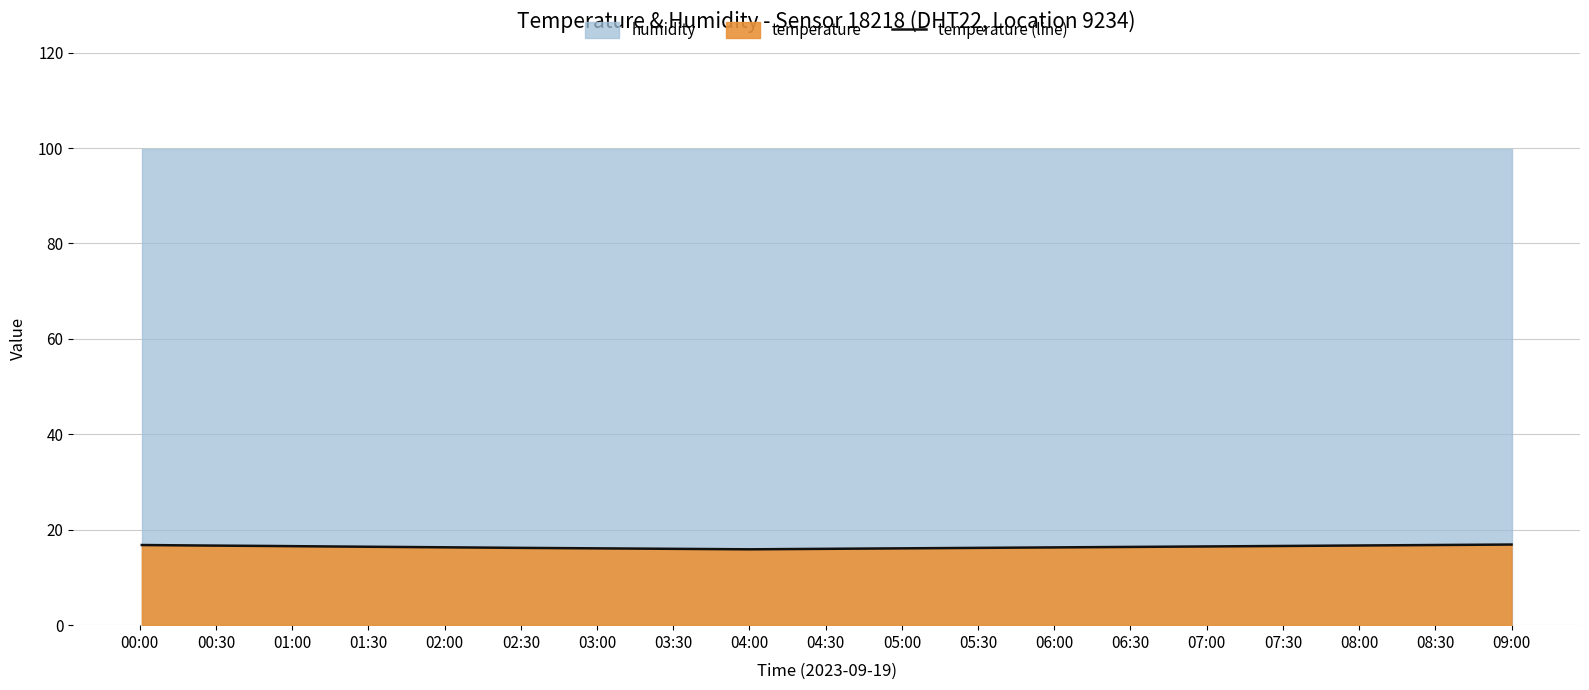

Does the chart have visible grid lines?

Yes